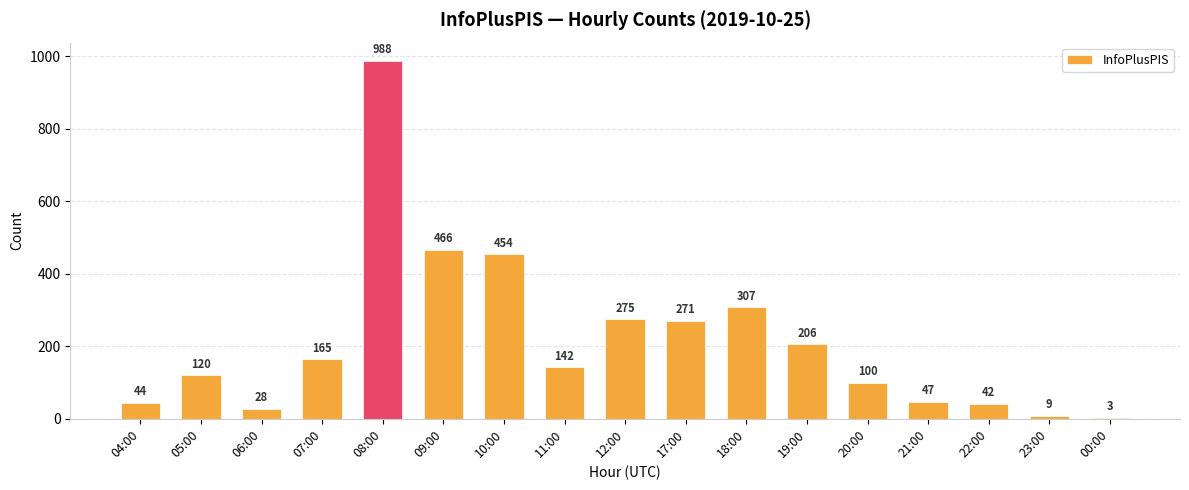

What is the greatest value displayed?

988